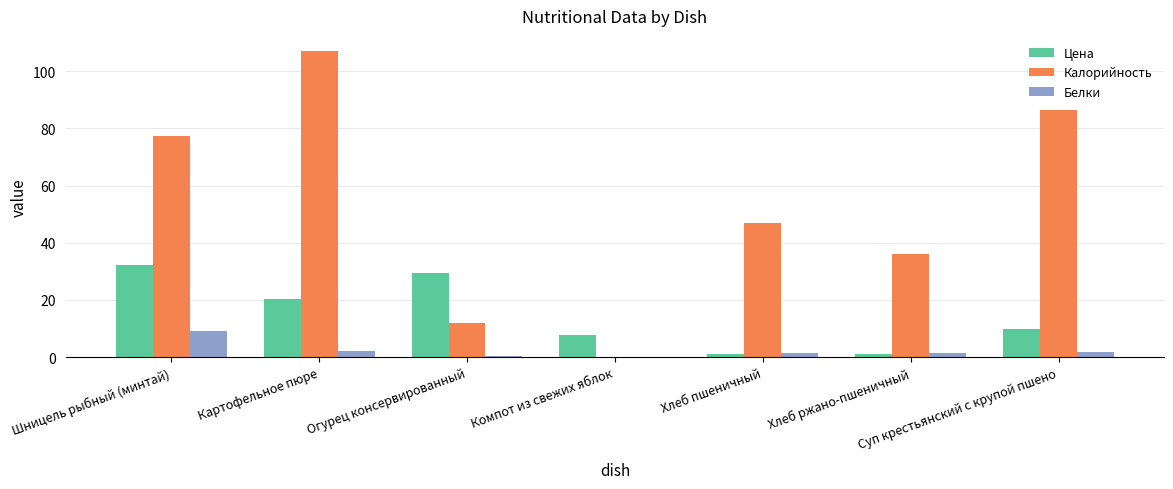

Where does the Белки series first go above 1?

Шницель рыбный (минтай)